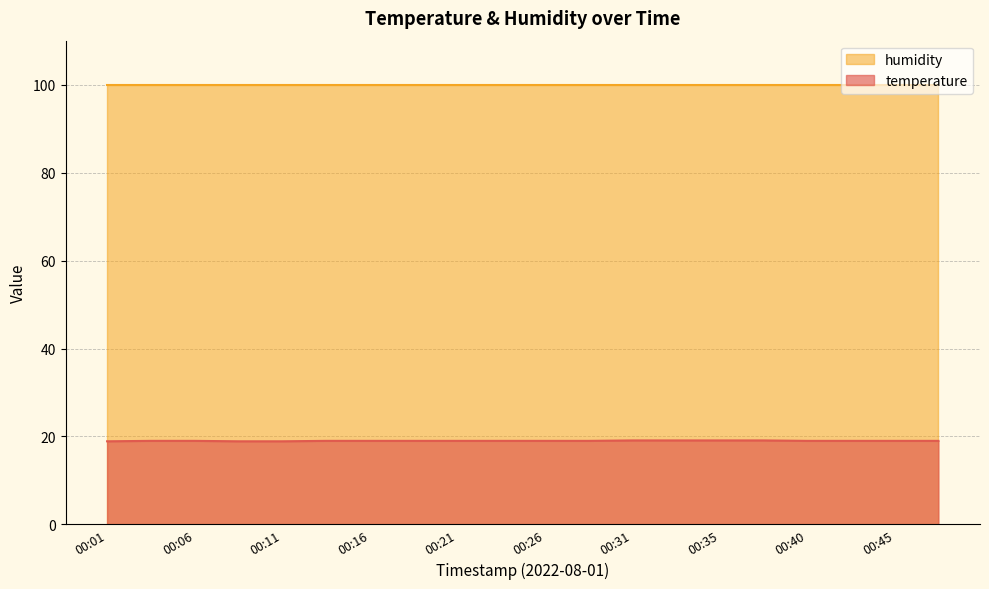

Which series has the largest total across all categories?

humidity